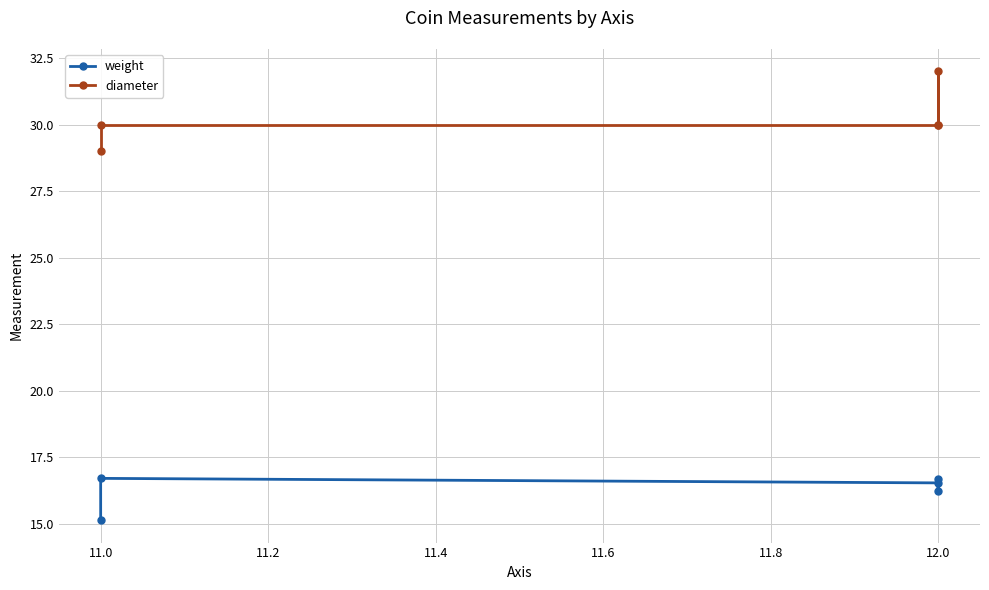

At which label is diameter closest to 30?

11.0